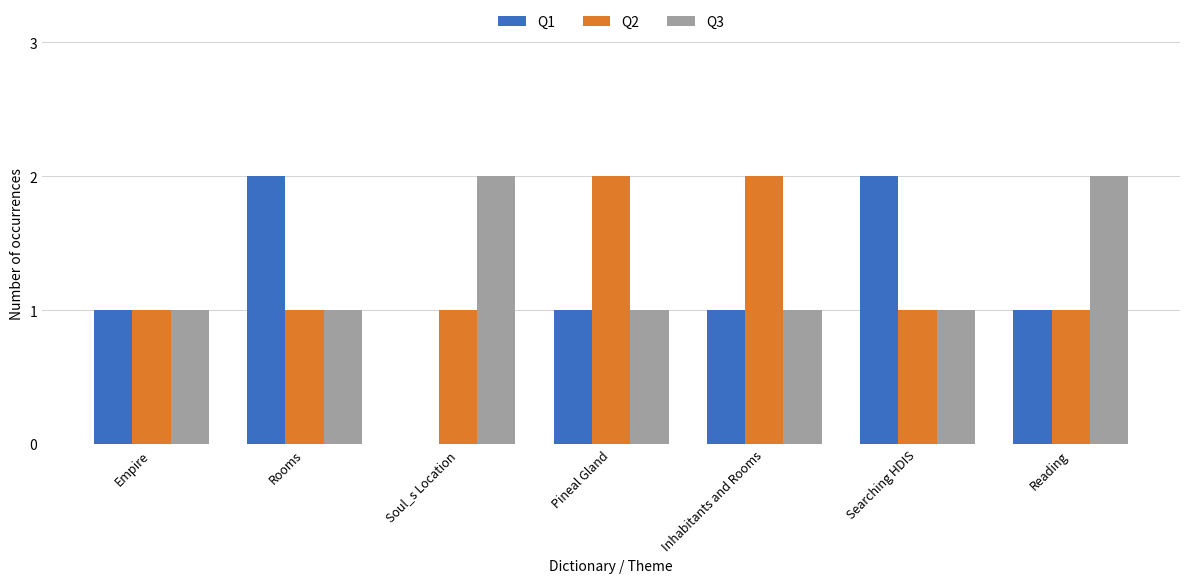

What are all the series names shown in the legend?

Q1, Q2, Q3